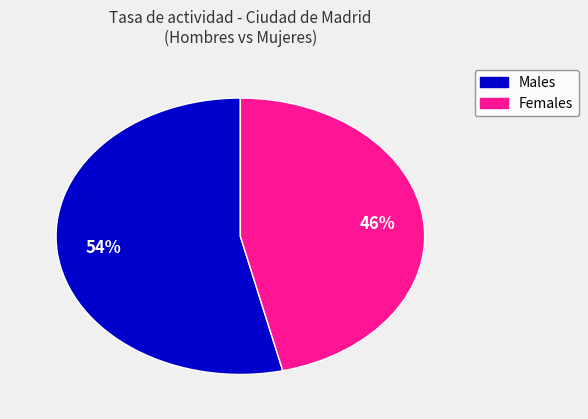

Does any single category account for the majority?

Yes